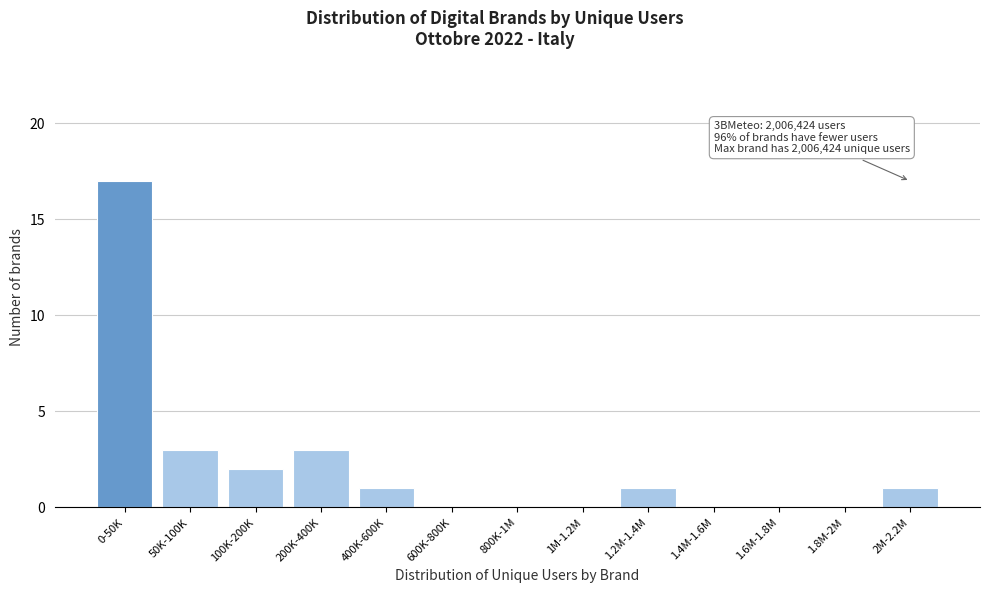

Reading right to left, list all the values displayed in this chart.

2M-2.2M=1	1.8M-2M=0	1.6M-1.8M=0	1.4M-1.6M=0	1.2M-1.4M=1	1M-1.2M=0	800K-1M=0	600K-800K=0	400K-600K=1	200K-400K=3	100K-200K=2	50K-100K=3	0-50K=17